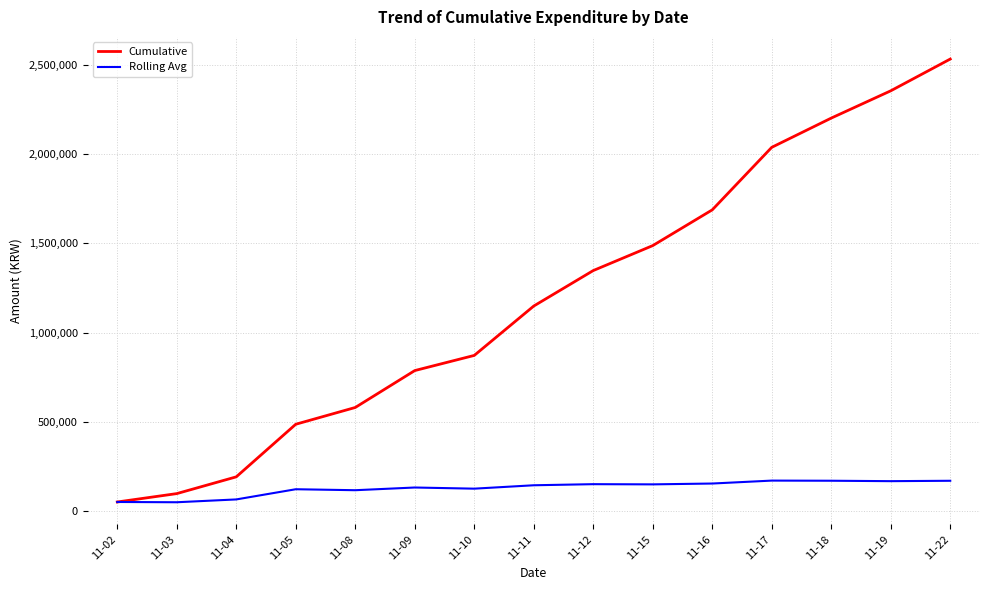

Rank the series by their average value, from highest to lowest.

Cumulative, Rolling Avg